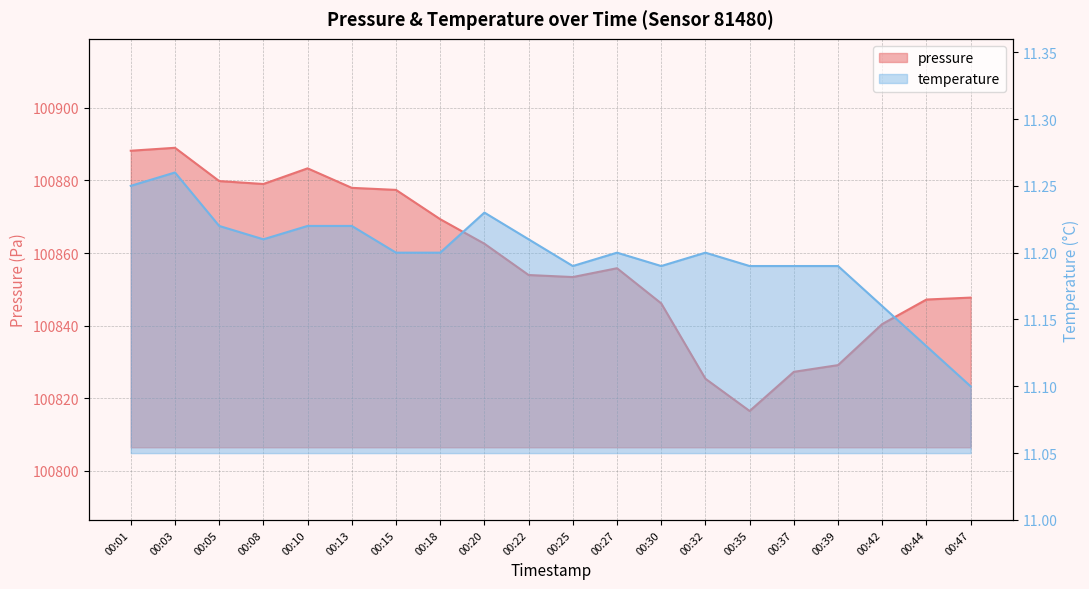

What is the maximum value shown in the chart?

100889.0